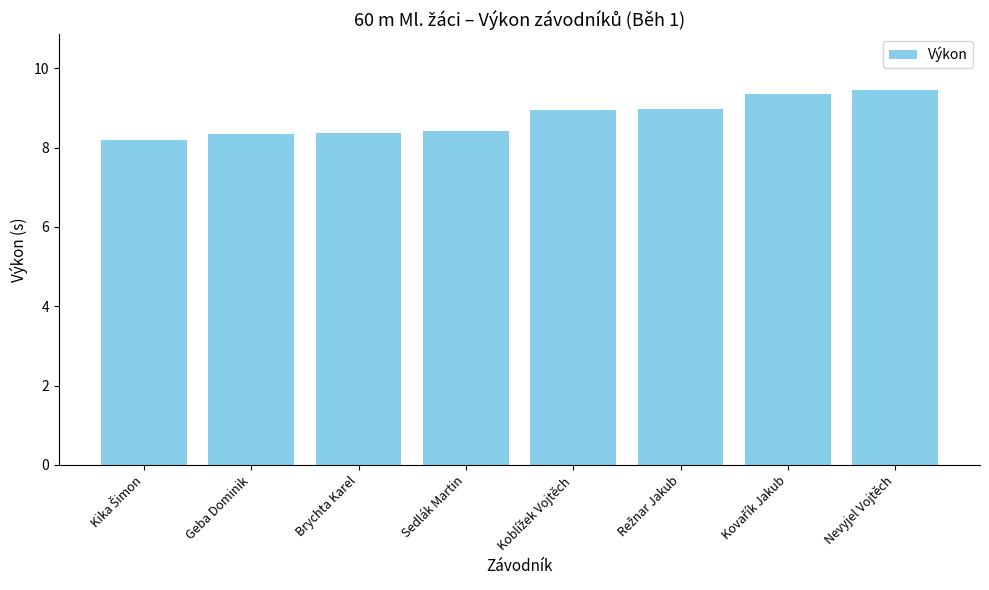

Does the chart contain any negative values?

No